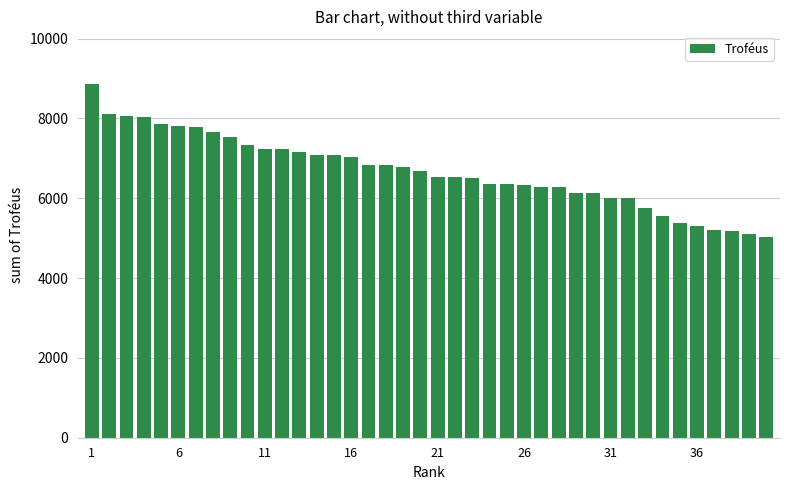

What is the value of the 27th bar from the left?

6283